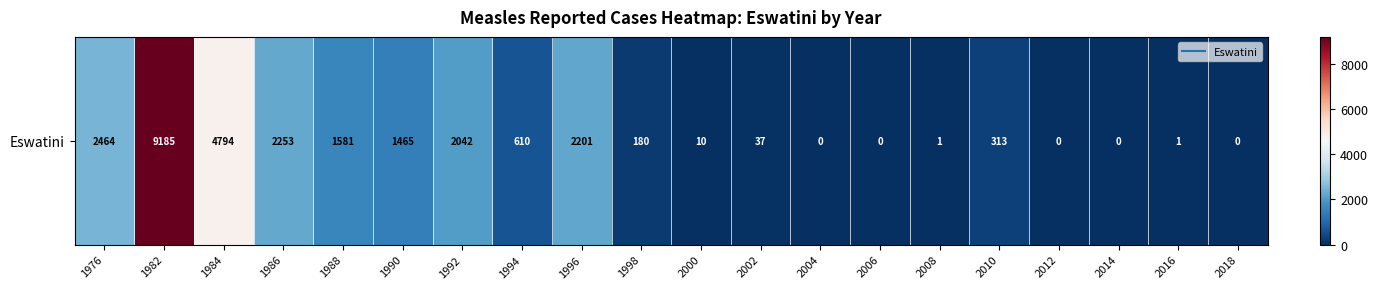

What is the change in value from 1998 to 2016?

-179